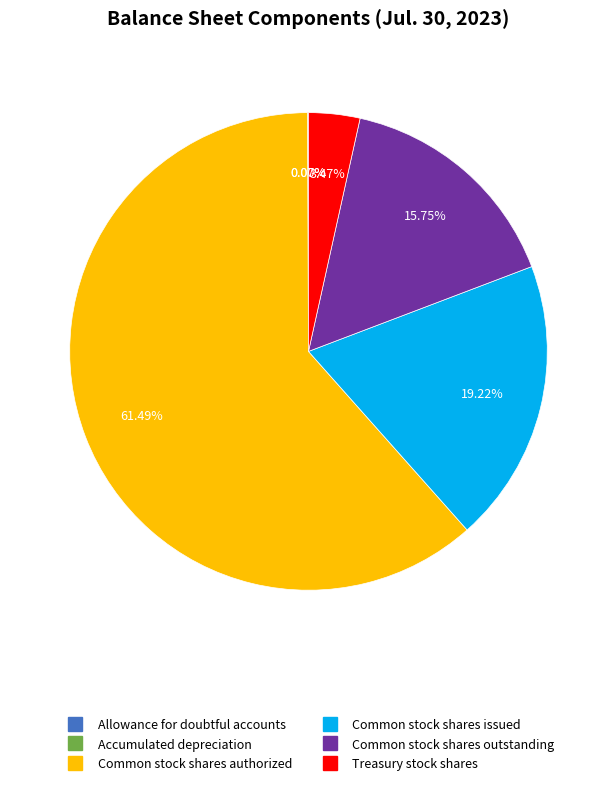

What is the majority slice?

Common stock shares authorized